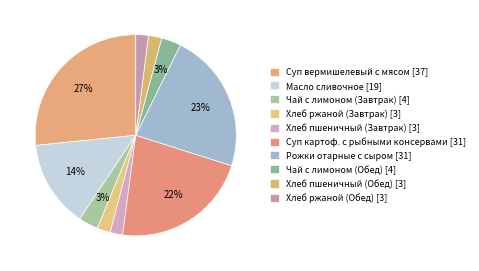

How much of the chart is everything except Чай с лимоном (Завтрак)?

96.8%